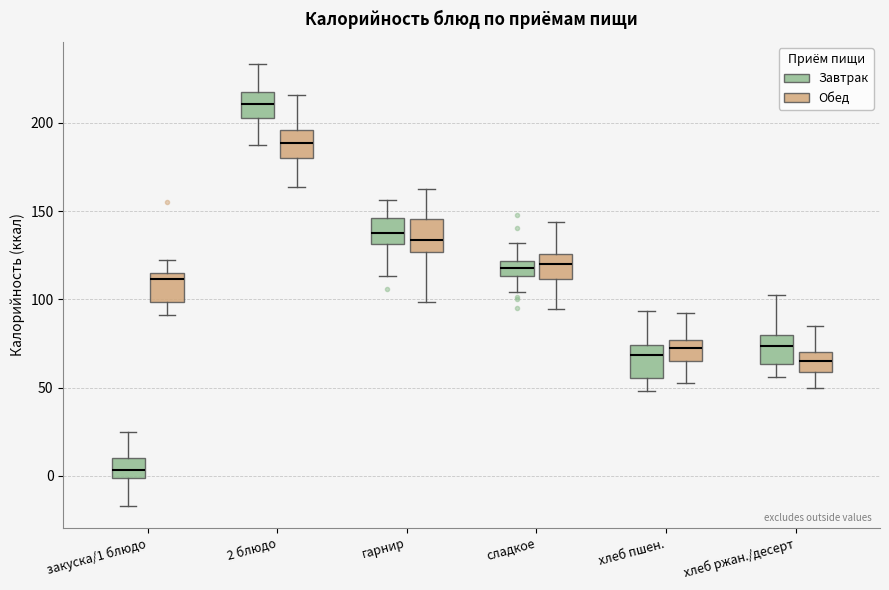

Which box's median line is the highest?

2 блюдо (Завтрак)